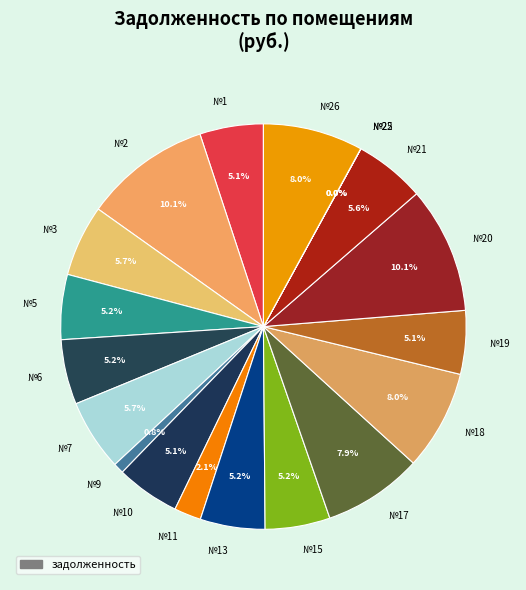

Between №17 and №5, which is larger?

№17